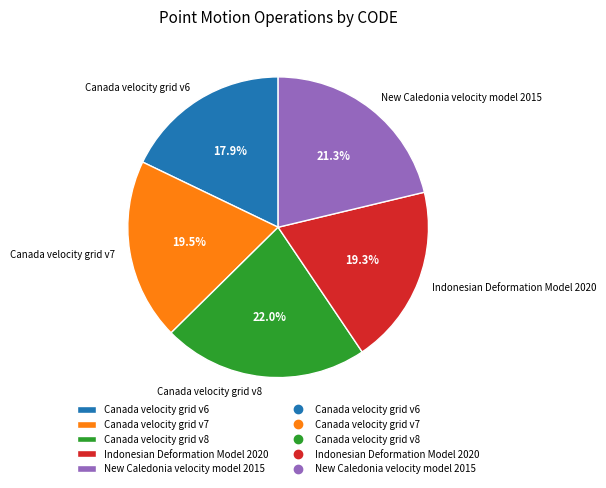

What is the ratio of the value at Indonesian Deformation Model 2020 to the value at Canada velocity grid v6?

1.1